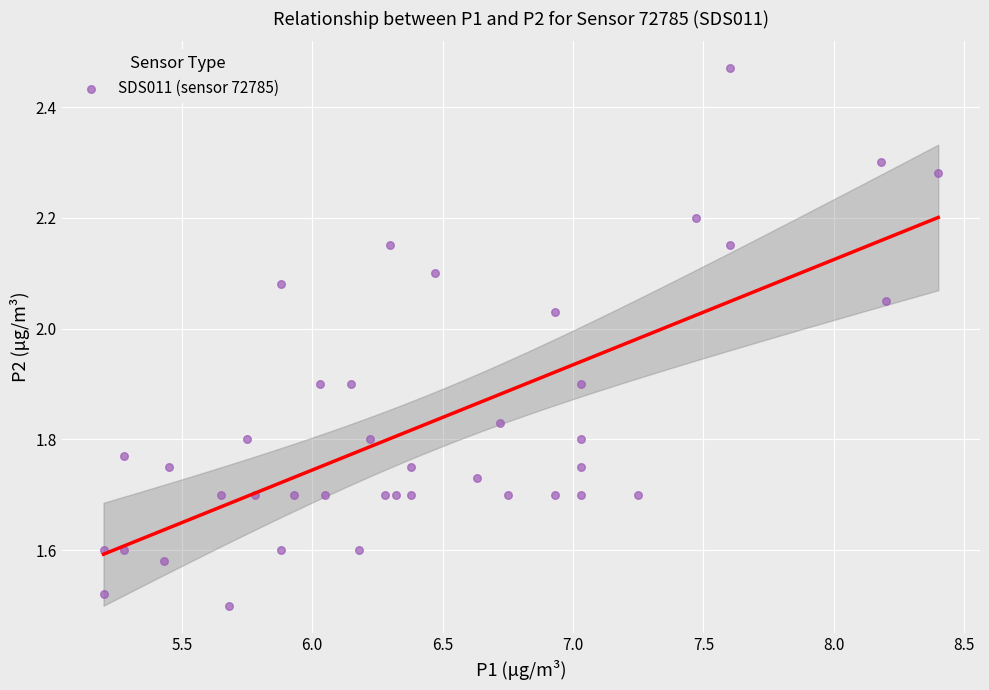

What is the range of X values (max minus min)?

3.2